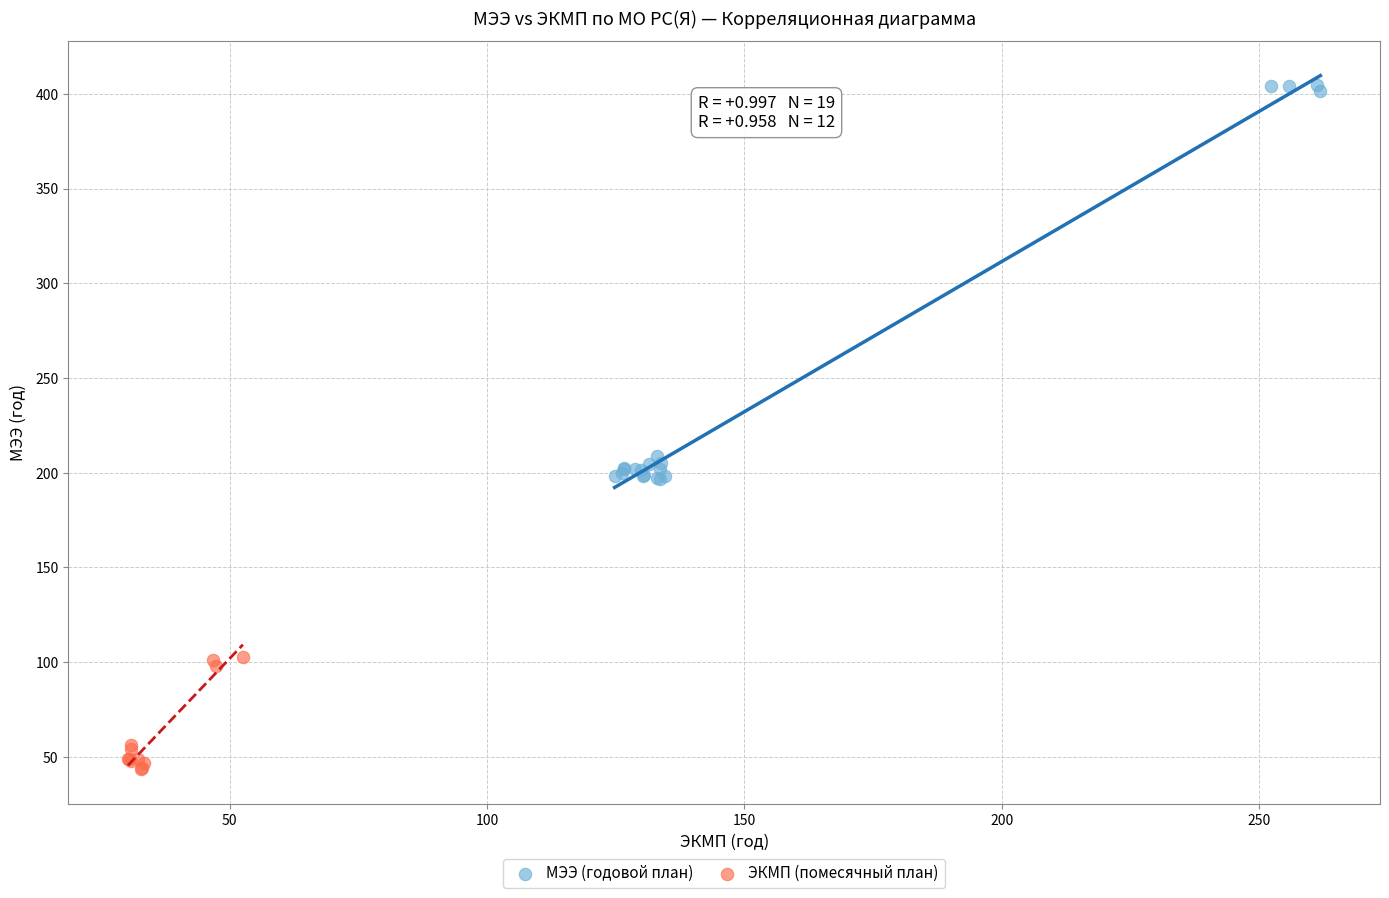

Which series contains the highest Y value?

МЭЭ (годовой план)